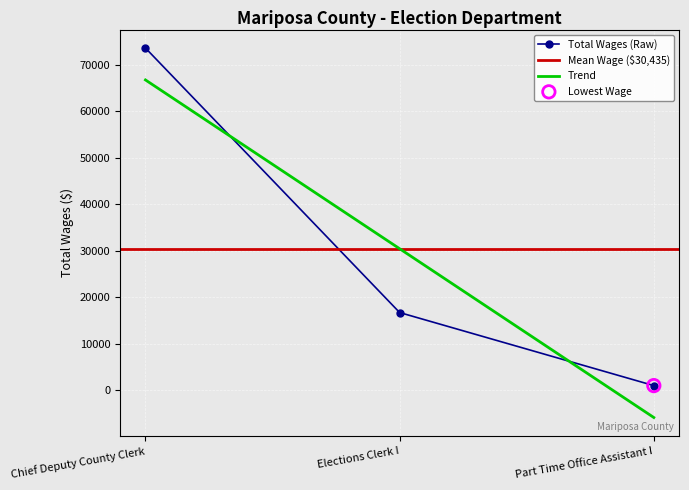

Approximately how many times larger is the value at Chief Deputy County Clerk compared to Part Time Office Assistant I?

76.9